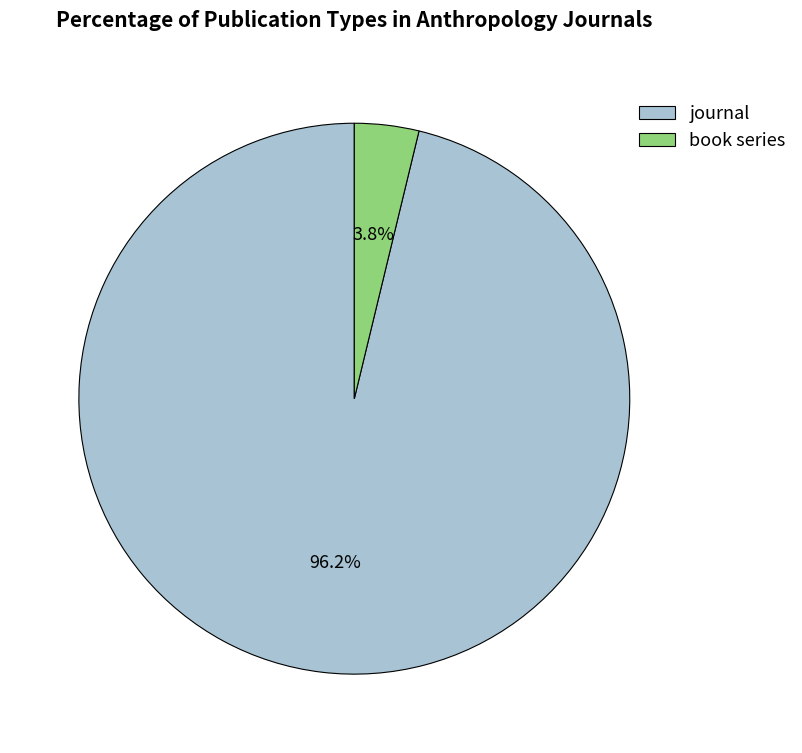

Is there a majority slice in this chart?

Yes